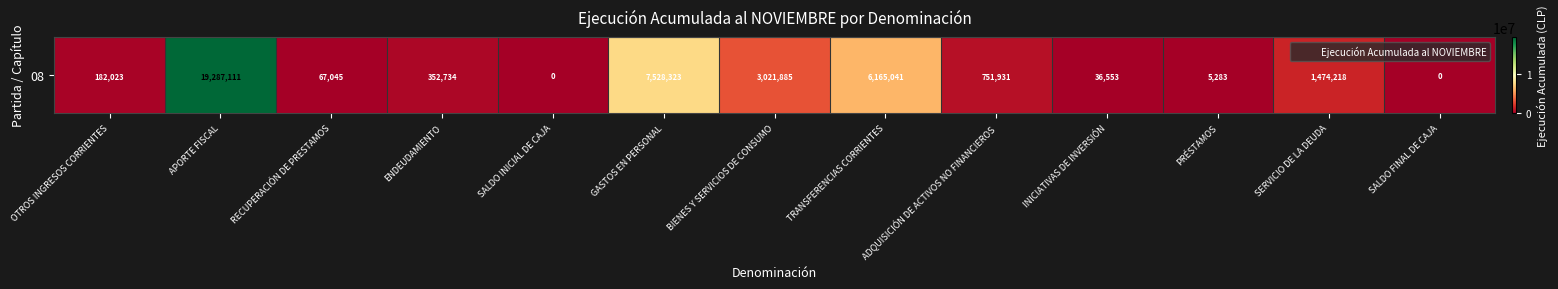

At which category does the chart reach its minimum across all series?

SALDO INICIAL DE CAJA